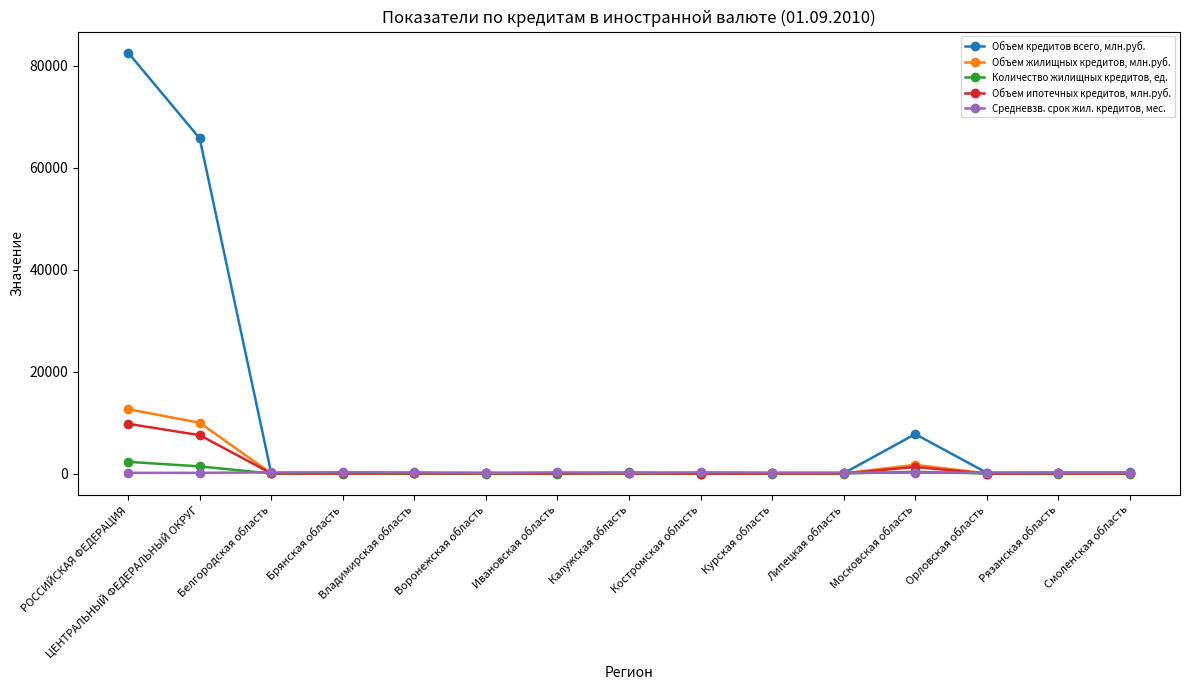

List the series in order of their peak value, highest first.

Объем кредитов всего, млн.руб., Объем жилищных кредитов, млн.руб., Объем ипотечных кредитов, млн.руб., Количество жилищных кредитов, ед., Средневзв. срок жил. кредитов, мес.